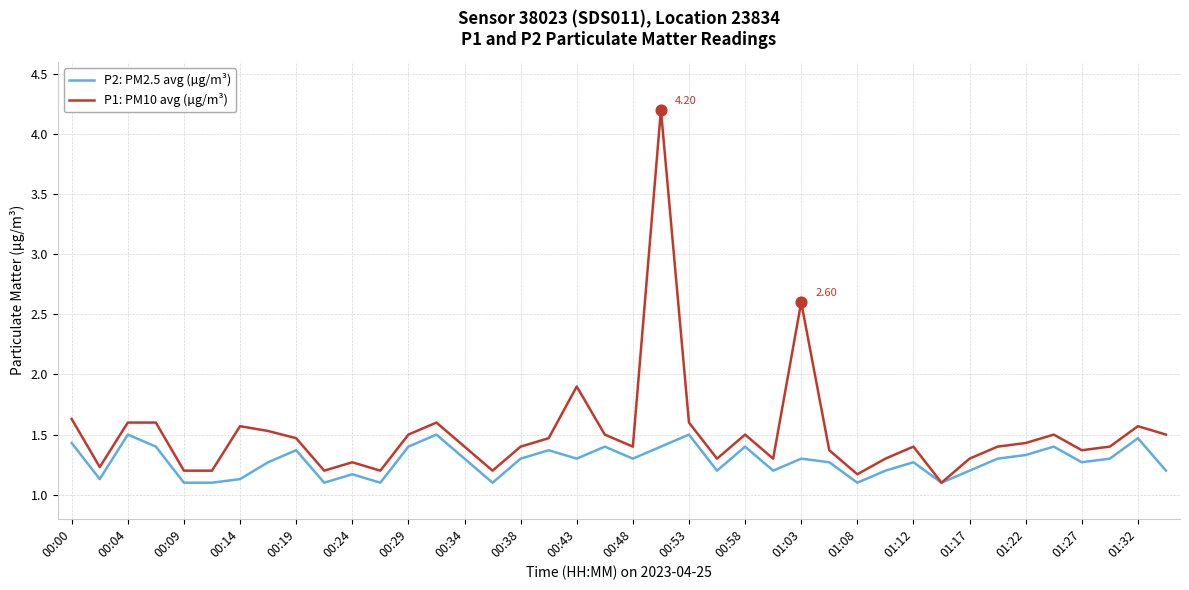

What are all the series names shown in the legend?

P2: PM2.5 avg (µg/m³), P1: PM10 avg (µg/m³)